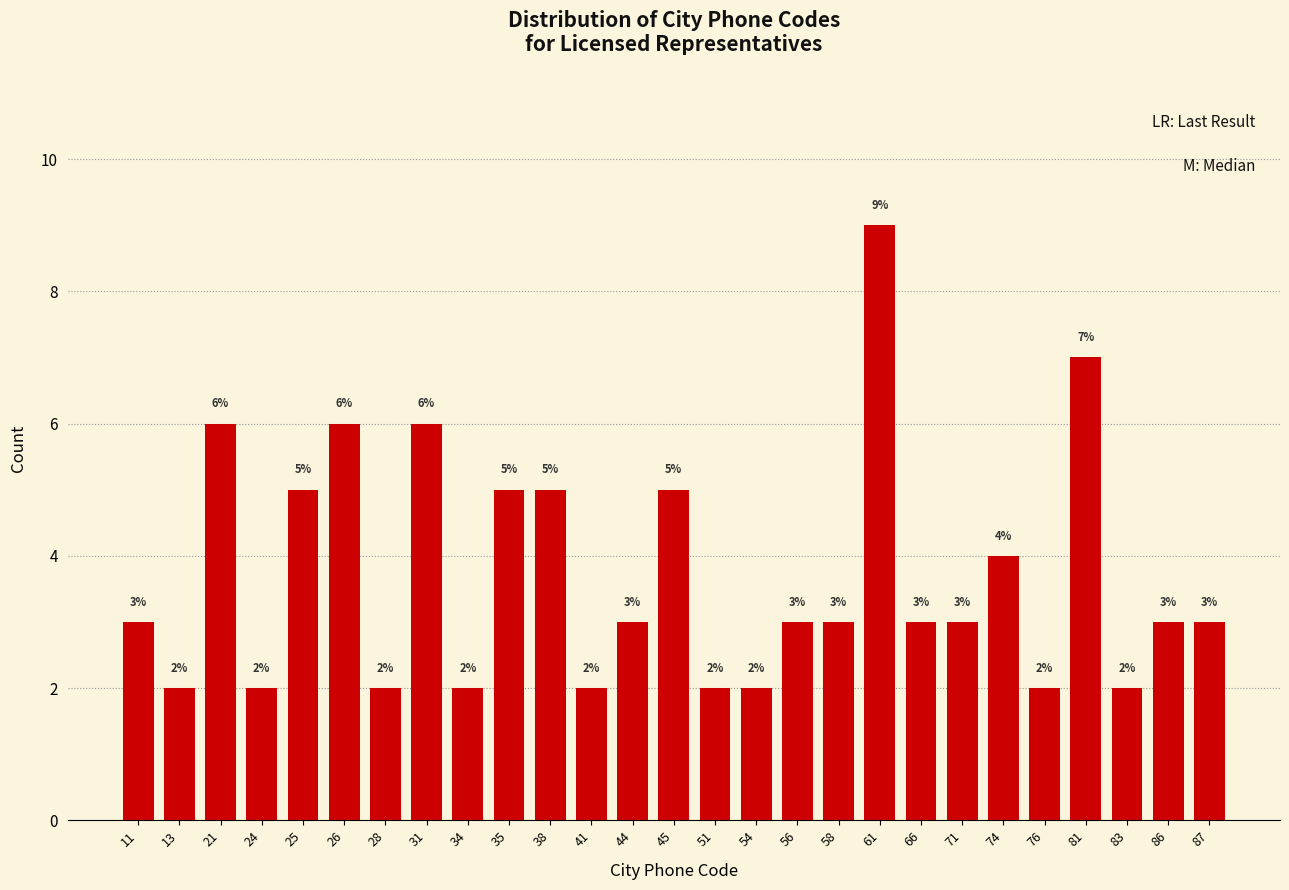

Reading right to left, list all the values displayed in this chart.

87=3	86=3	83=2	81=7	76=2	74=4	71=3	66=3	61=9	58=3	56=3	54=2	51=2	45=5	44=3	41=2	38=5	35=5	34=2	31=6	28=2	26=6	25=5	24=2	21=6	13=2	11=3